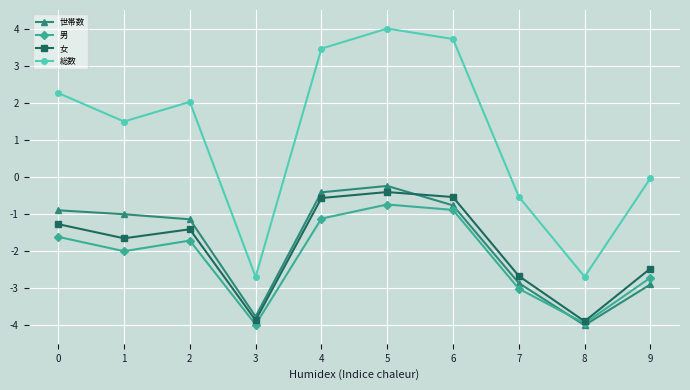

What is the value of the 総数 point at the 4th from the left?

-2.7